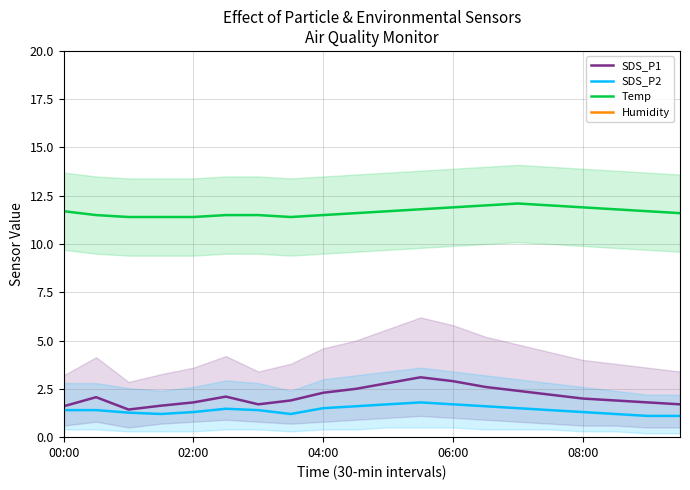

What is the value of the Temp point at the 13th from the left?

11.9